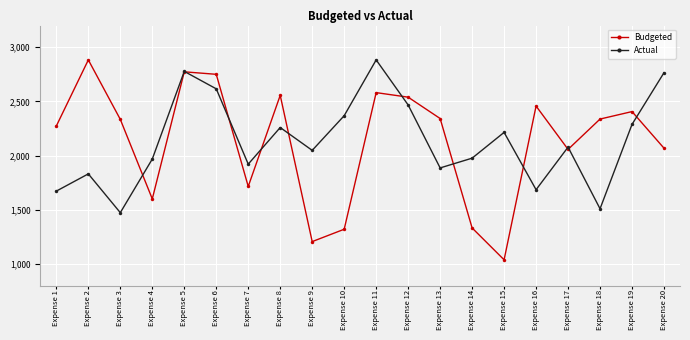

What is the total value across all series at Expense 11?

5464